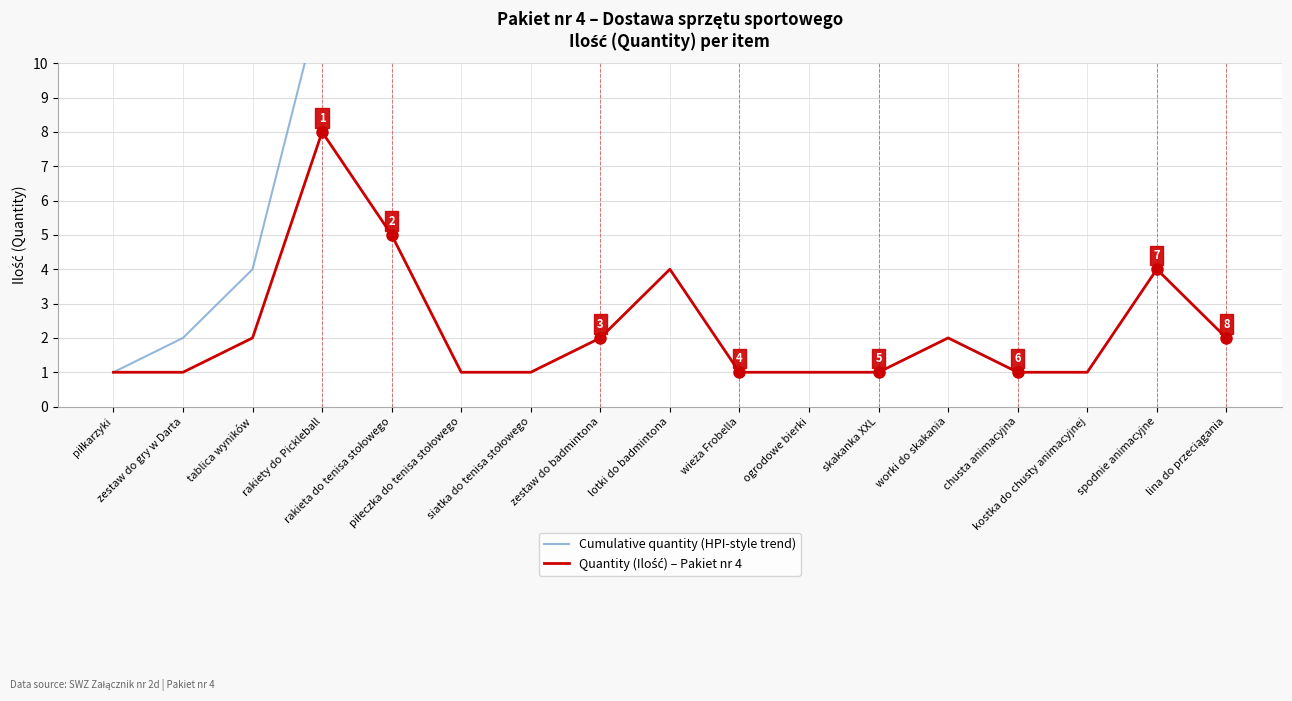

Reading left to right, transcribe all the data shown in this chart.

Cumulative quantity (HPI-style trend): 1	2	4	12	17	18	19	21	25	26	27	28	30	31	32	36	38
Quantity (Ilość) – Pakiet nr 4: 1	1	2	8	5	1	1	2	4	1	1	1	2	1	1	4	2